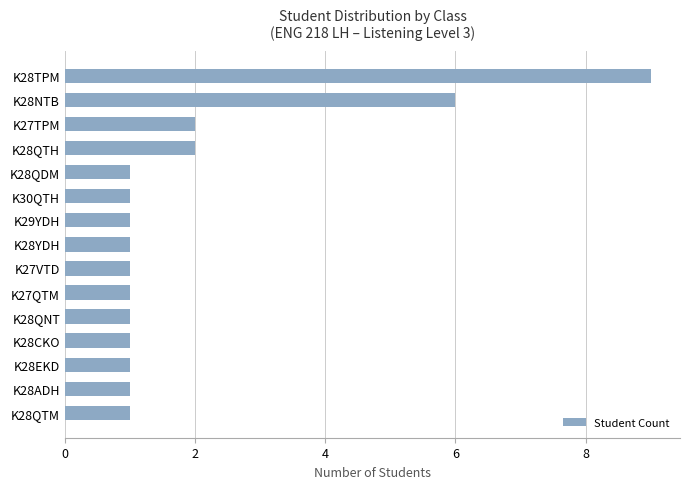

Is it true that the value at K27TPM is 0?

False